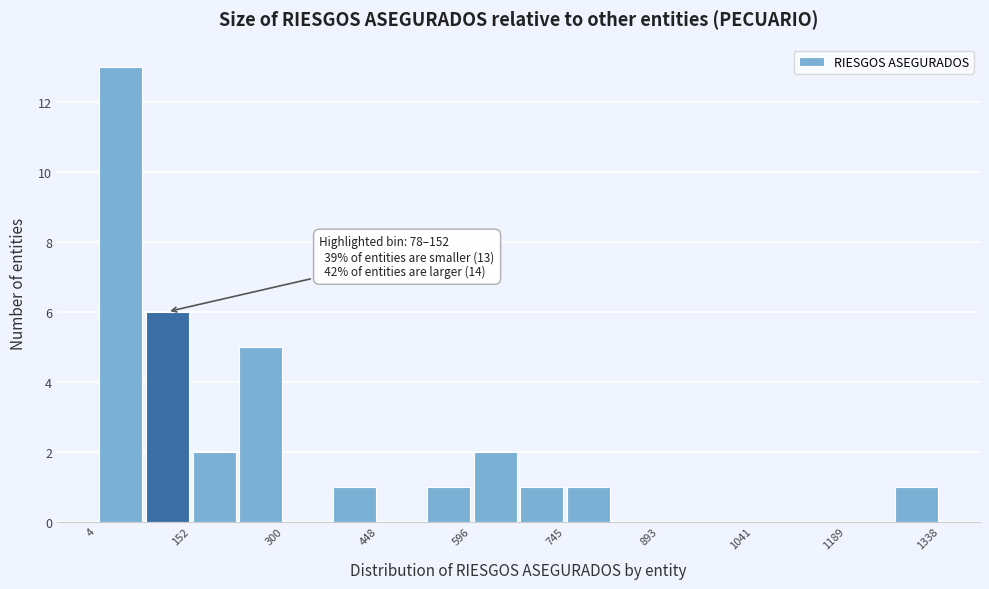

Around what value on the x-axis is the tallest bar? Give the approximate position of its centre, as read against the axis.

40